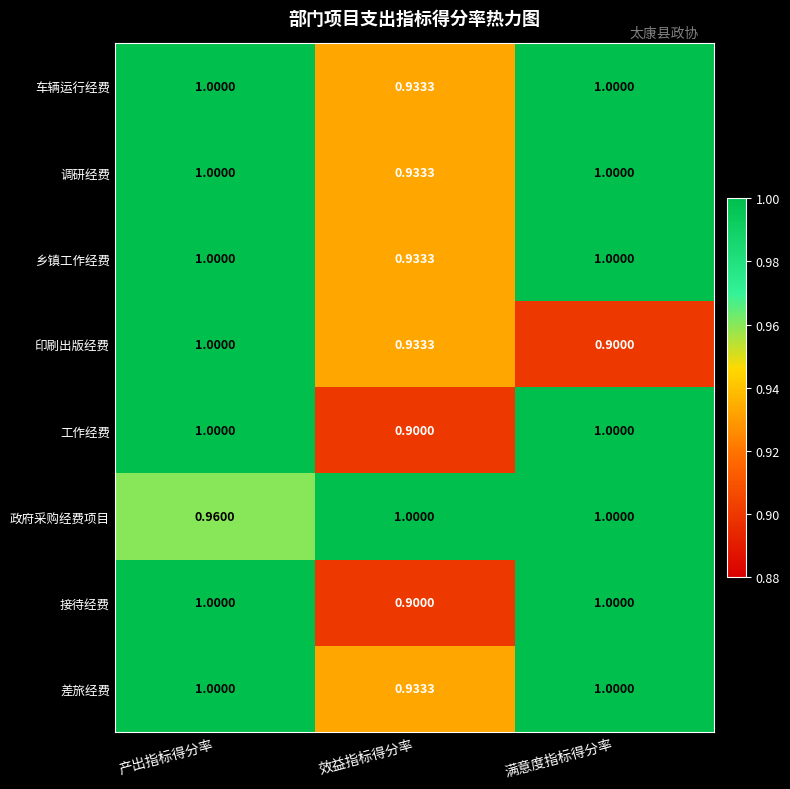

At which label is 接待经费 closest to 0?

效益指标得分率